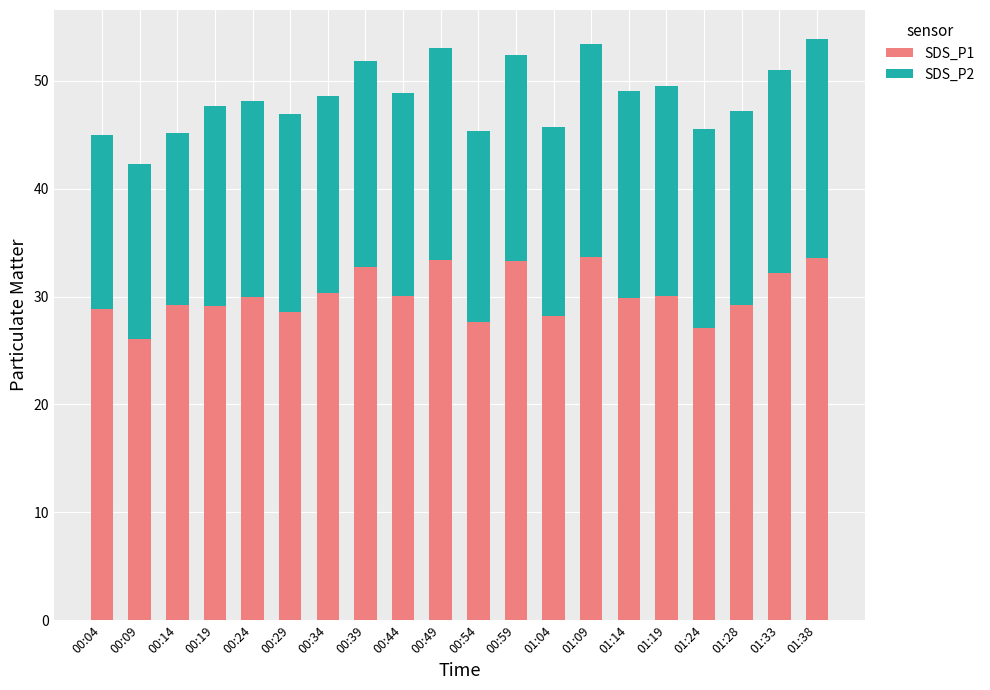

What is the maximum value for SDS_P1?

33.6